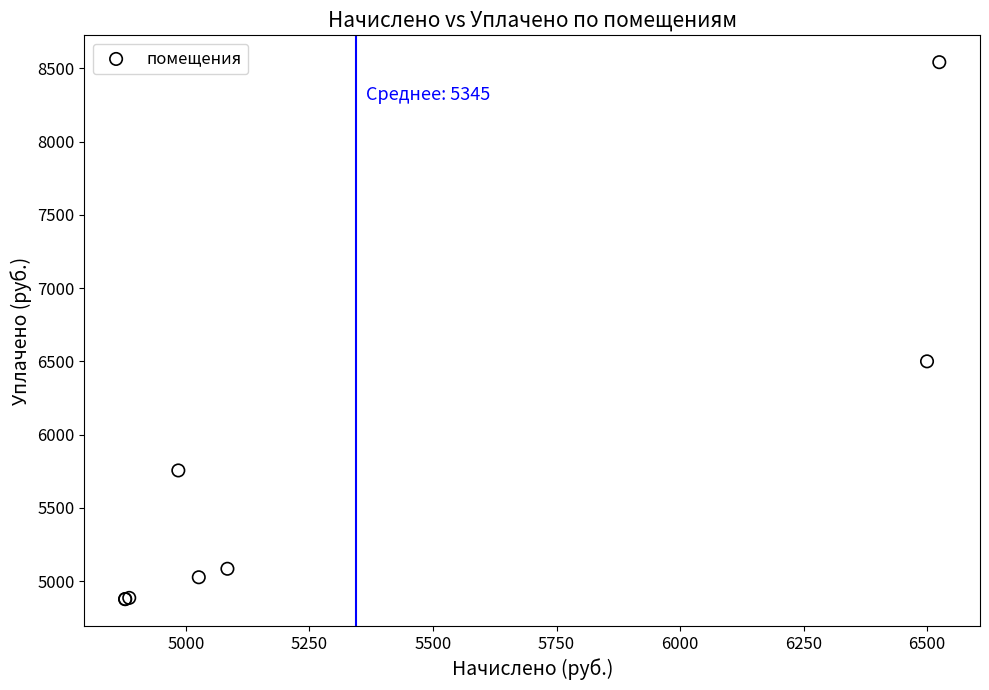

What Y value in the scatter plot is closest to 6709?

6499.8